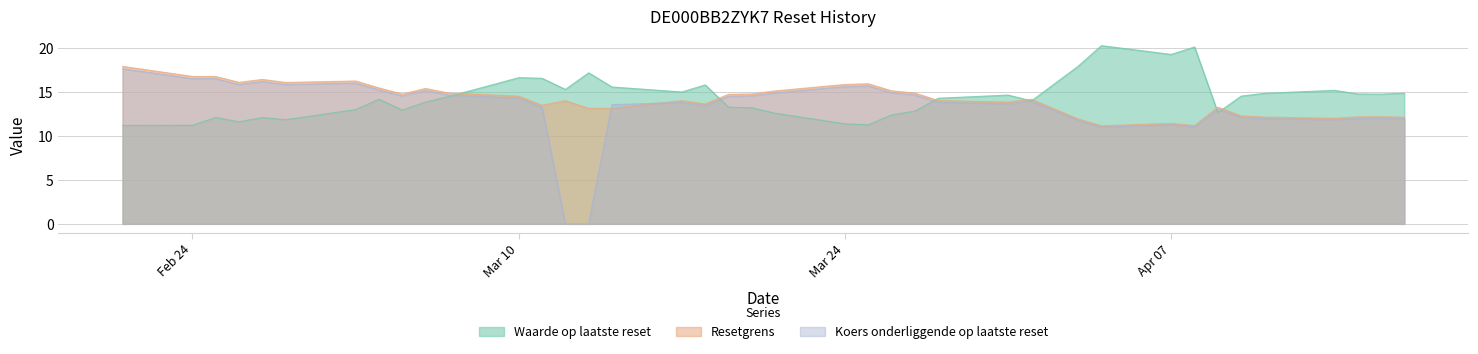

What is the difference between the maximum and minimum values in the Resetgrens series?

6.8